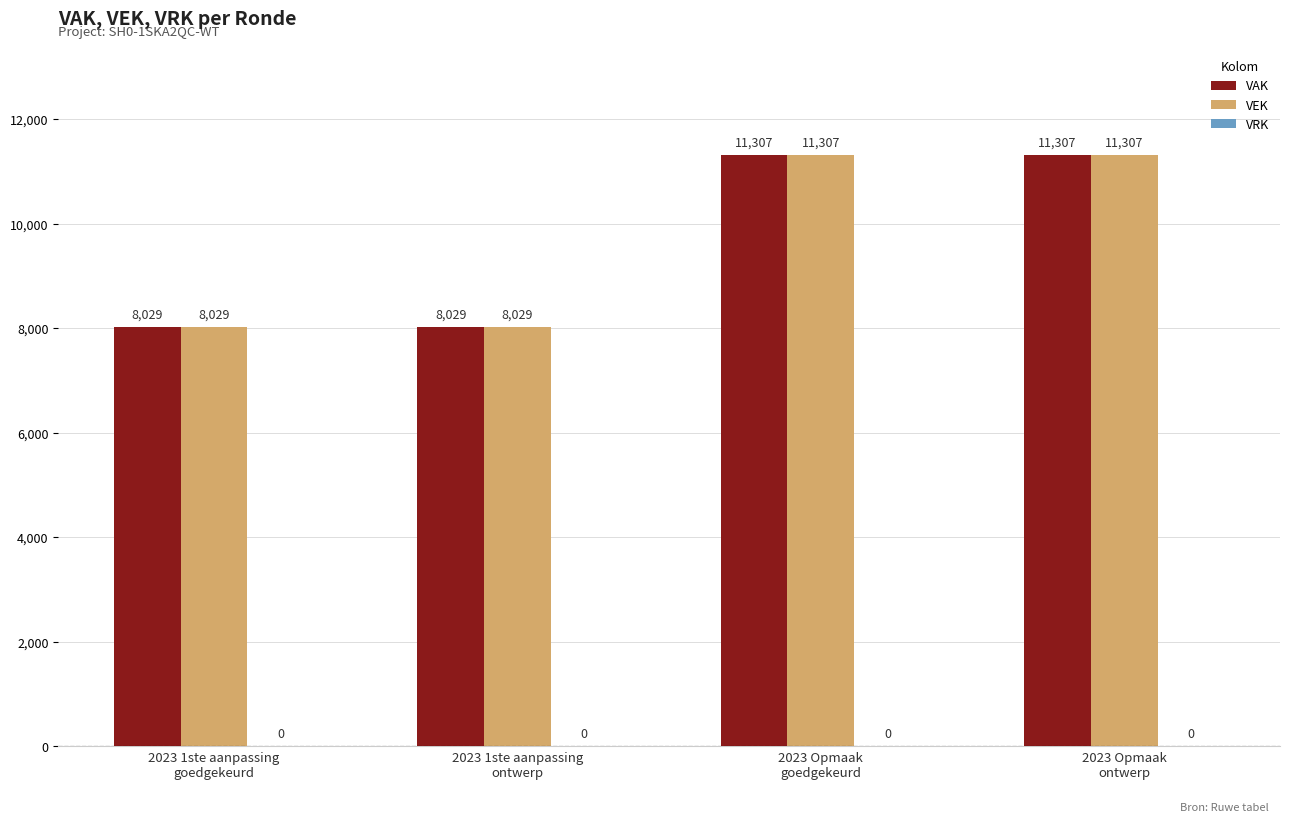

What is the maximum value for VEK?

11307